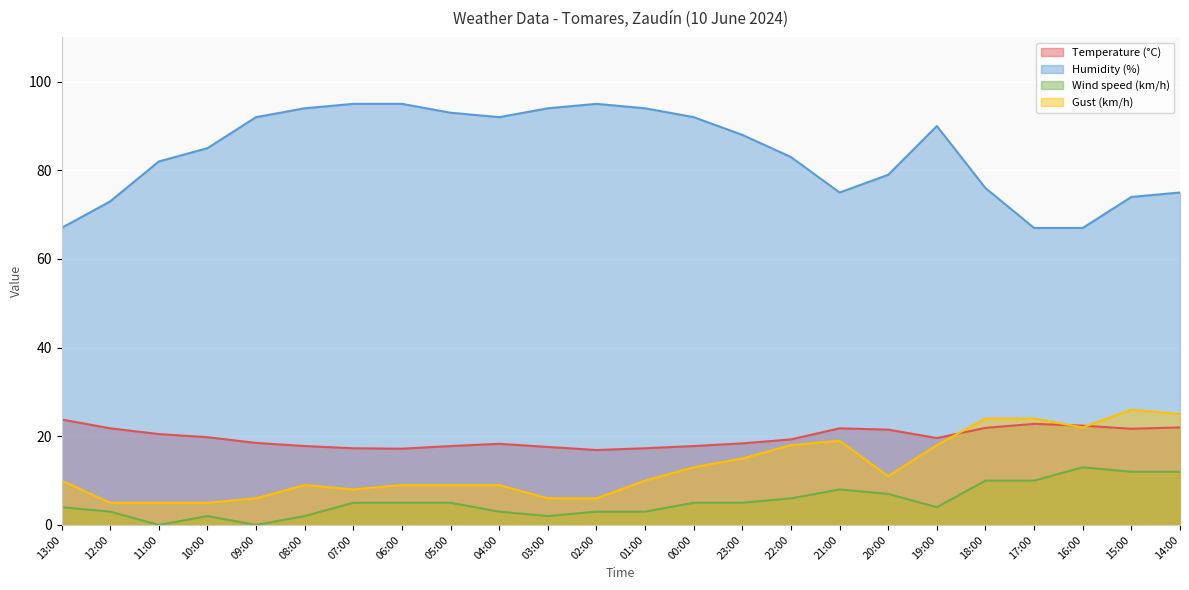

At how many categories does at least one series exceed 70?

21